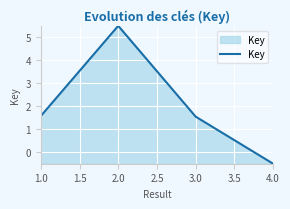

Which category has the highest value across all series?

2.0